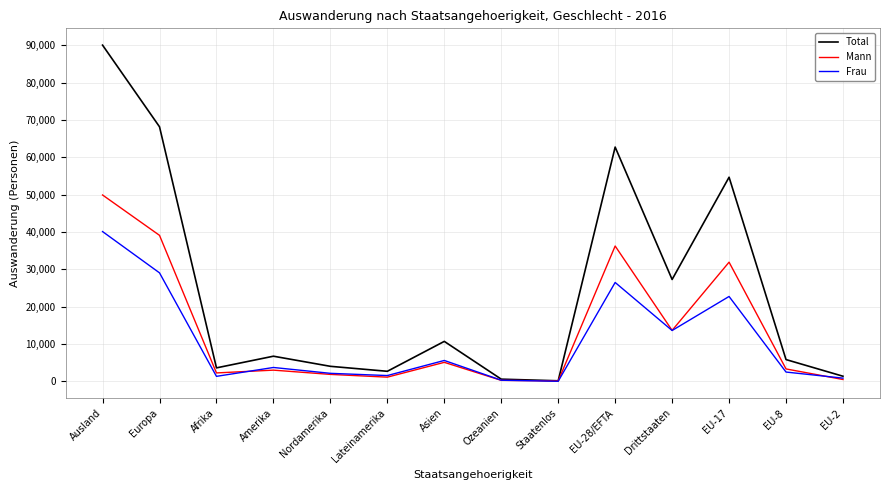

At which label does Total reach its peak?

Ausland